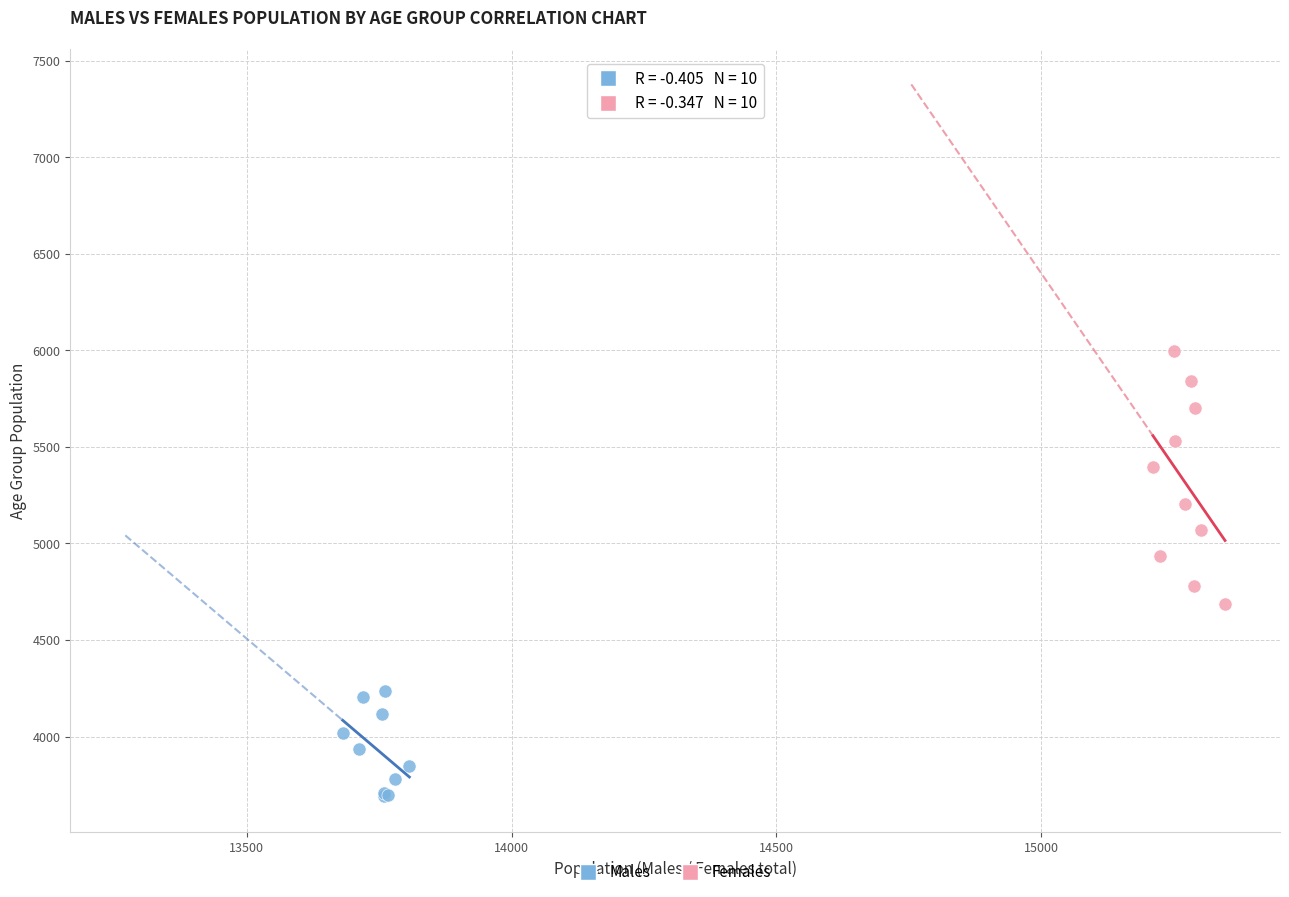

Which series reaches the maximum Y coordinate?

Females